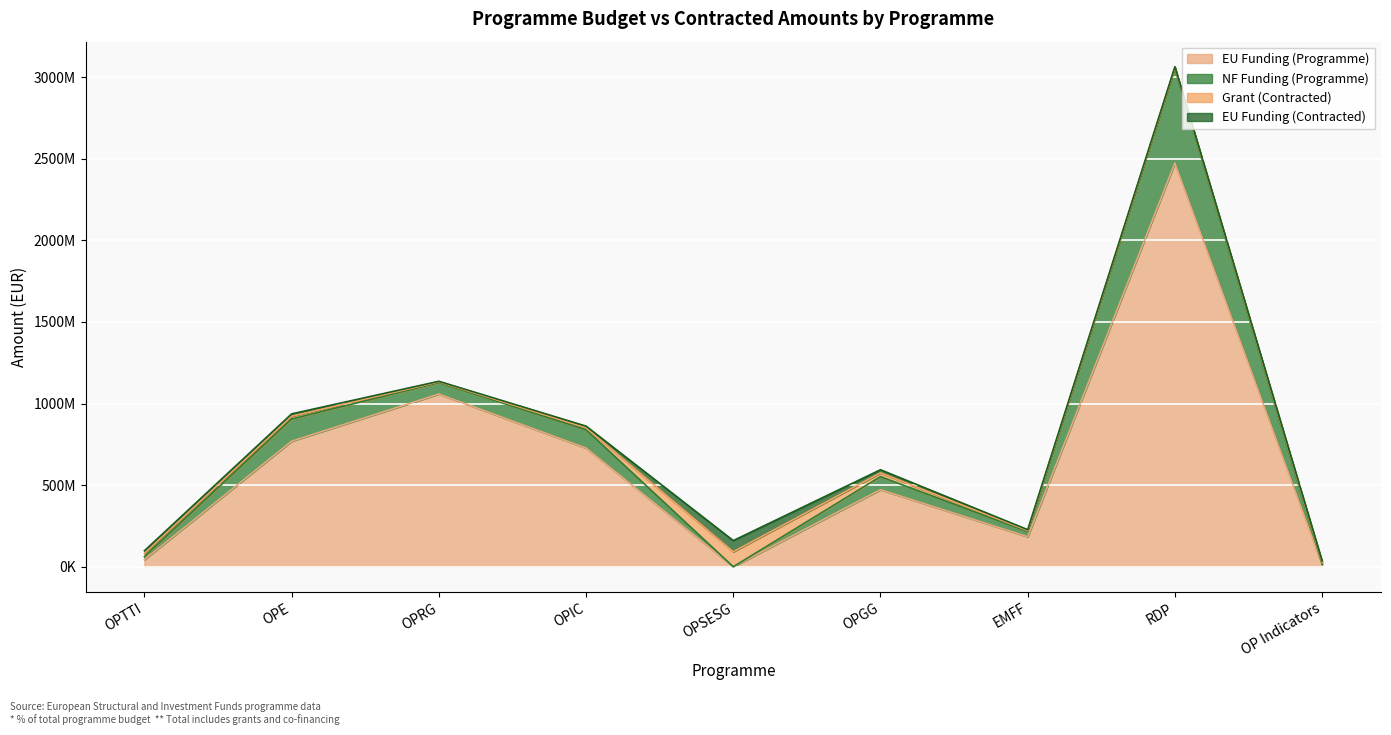

The NF Funding (Programme) series shows 41957511.2 at OPGG. True or false?

False